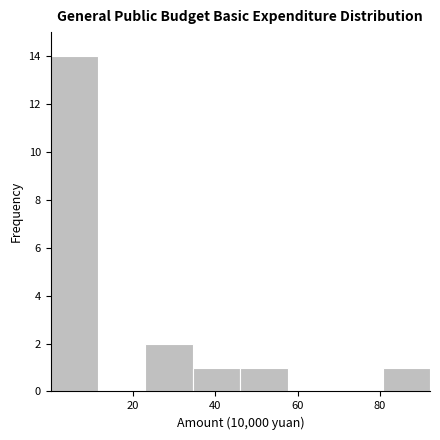

How tall is the bar that spans 24 to 34 on the x-axis? Neither the bar edges nor the heights are printed on the chart, so give them approximately, as read against the axes.

2